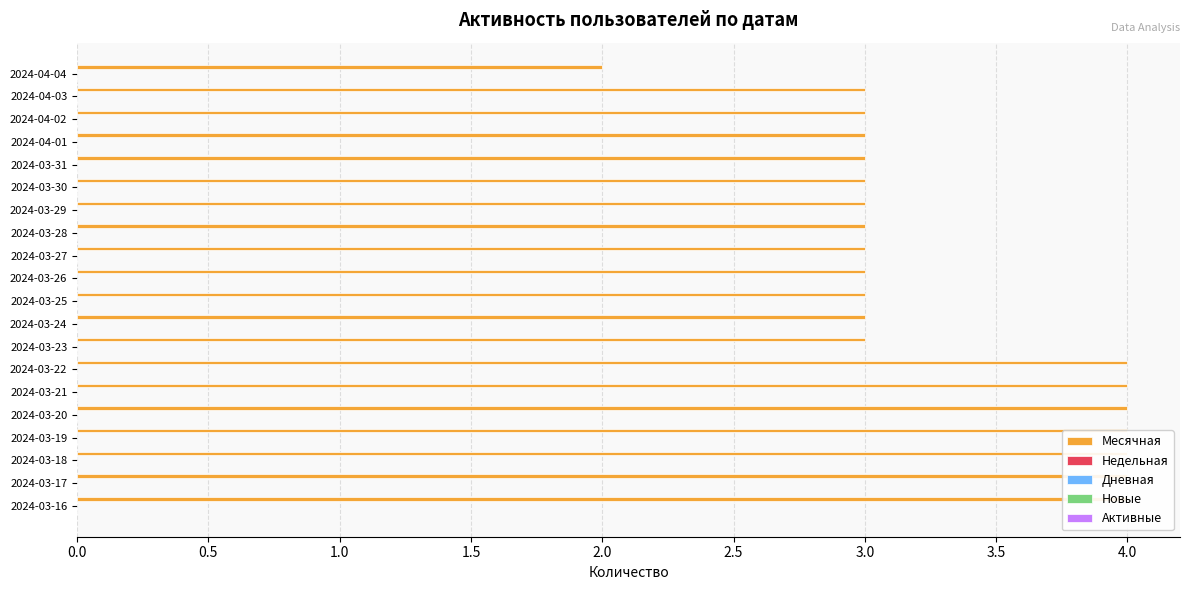

What is the maximum value shown in the chart?

4.0